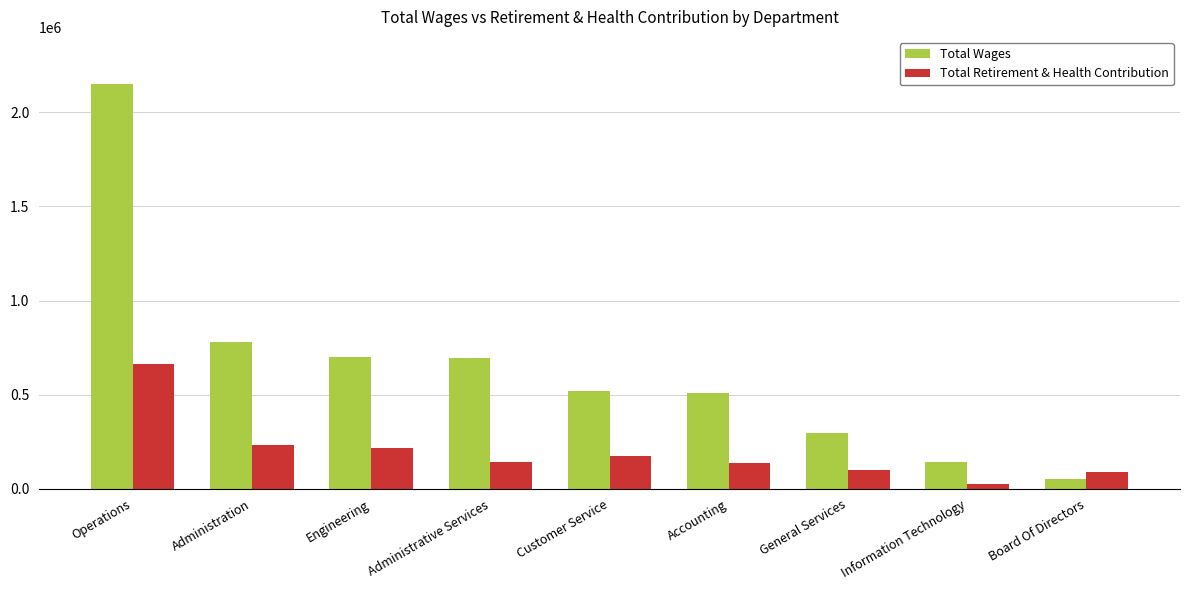

Rank the series at General Services from lowest to highest value.

Total Retirement & Health Contribution, Total Wages